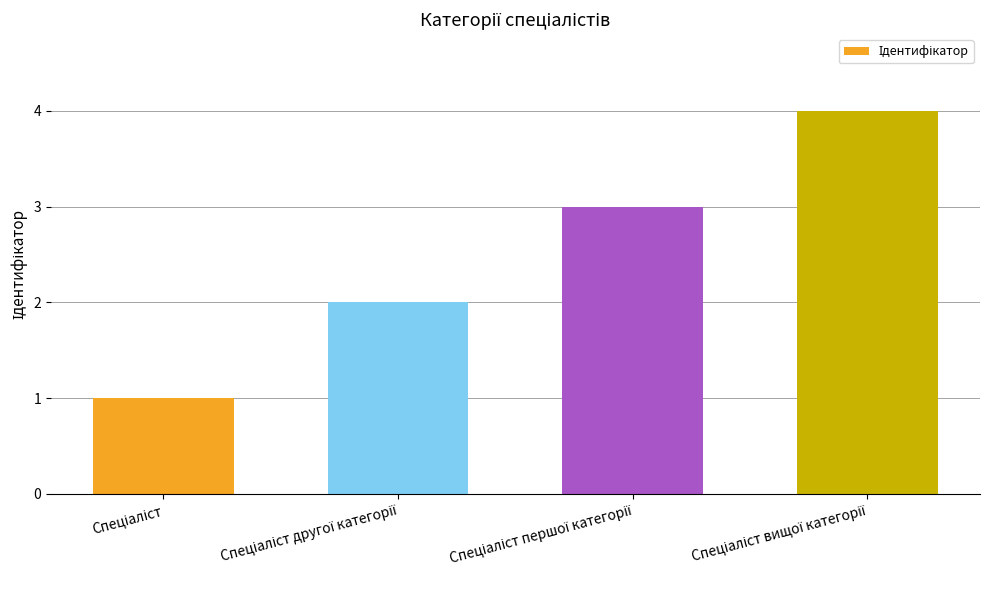

What is the sum of all values?

10